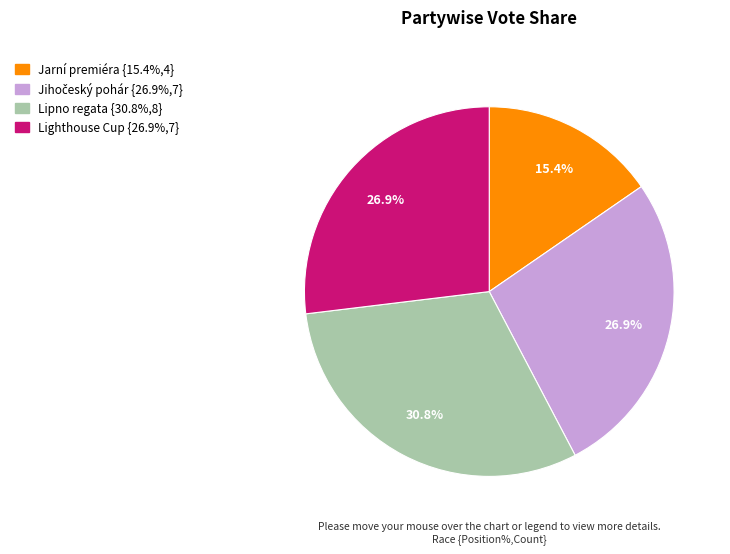

Is there any slice that represents more than half of the pie?

No